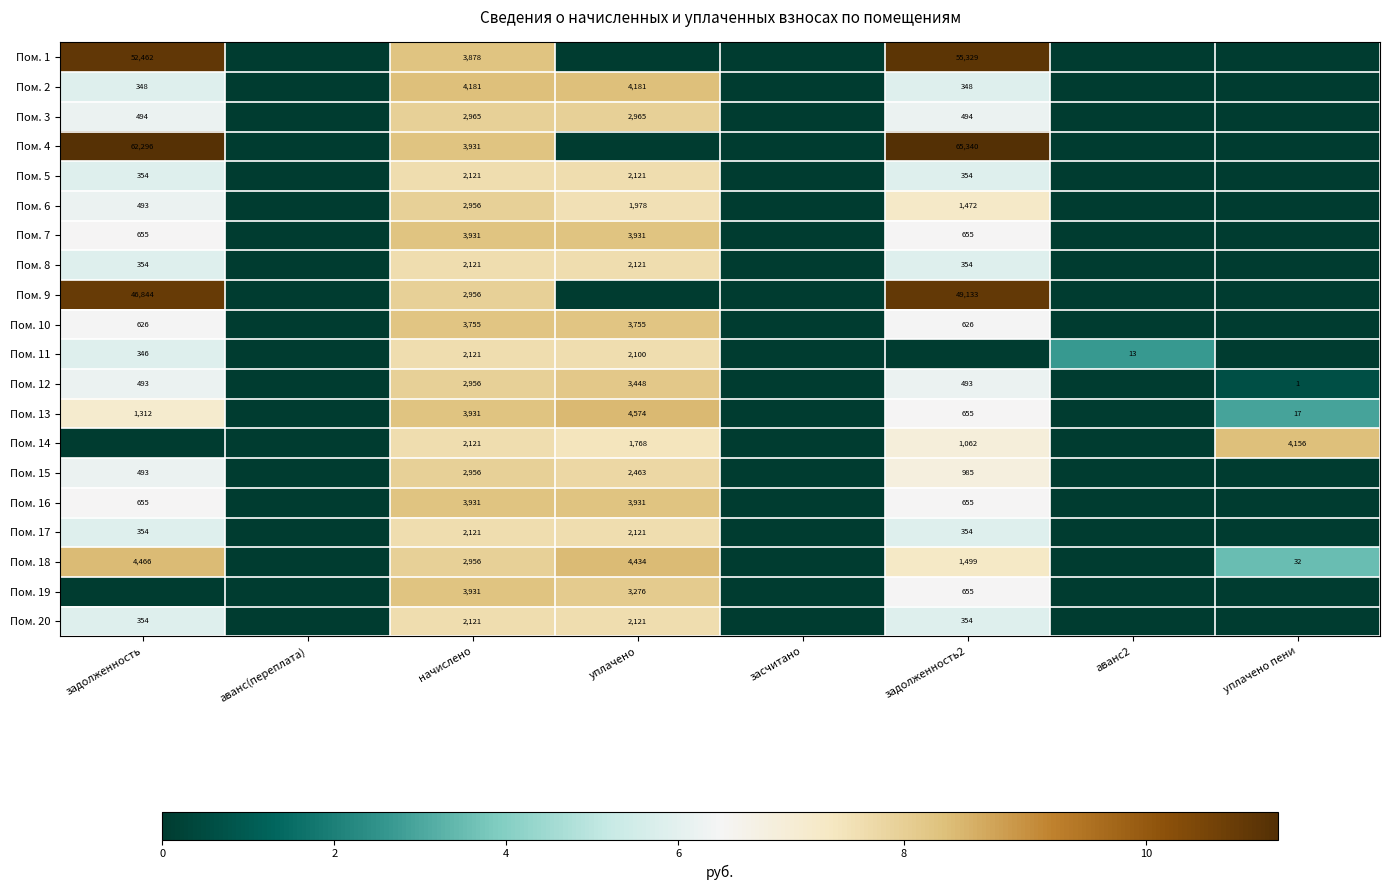

At how many categories does at least one series exceed 0?

6